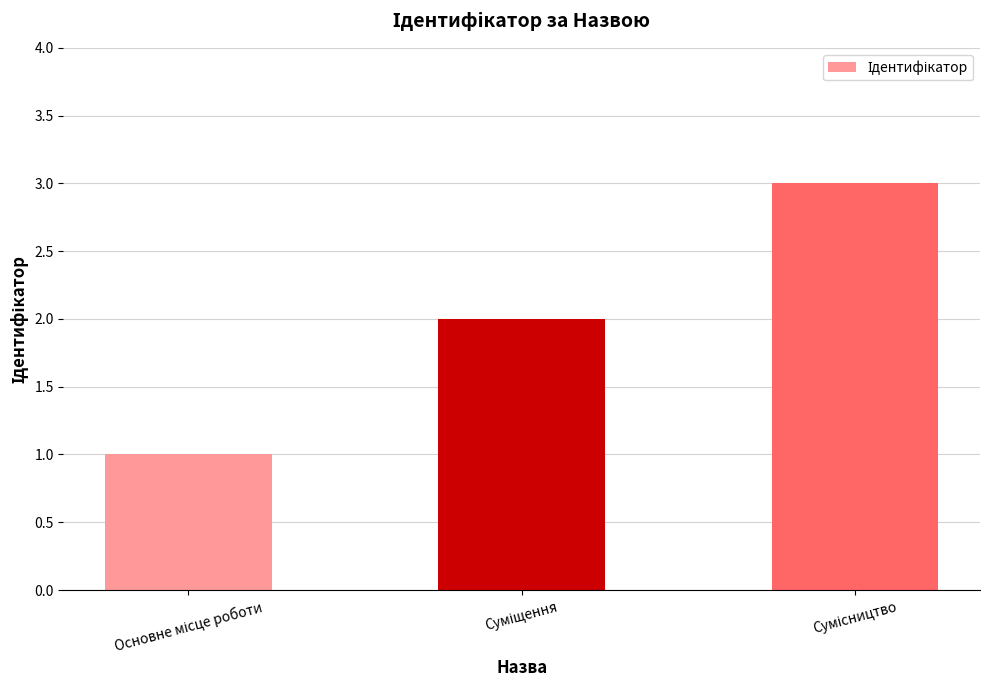

What is the maximum value shown in the chart?

3